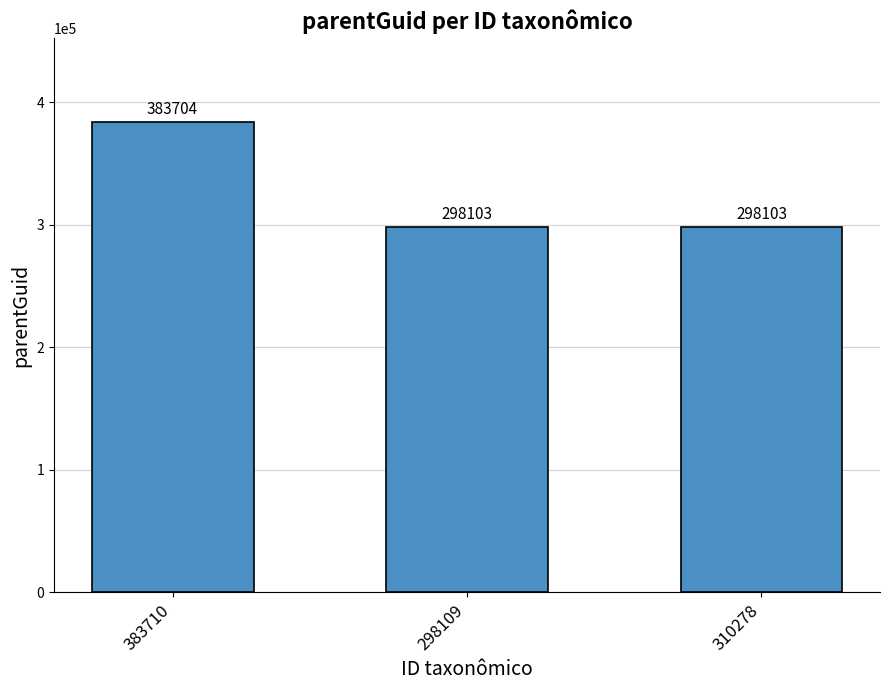

How many values exceed 298103?

1